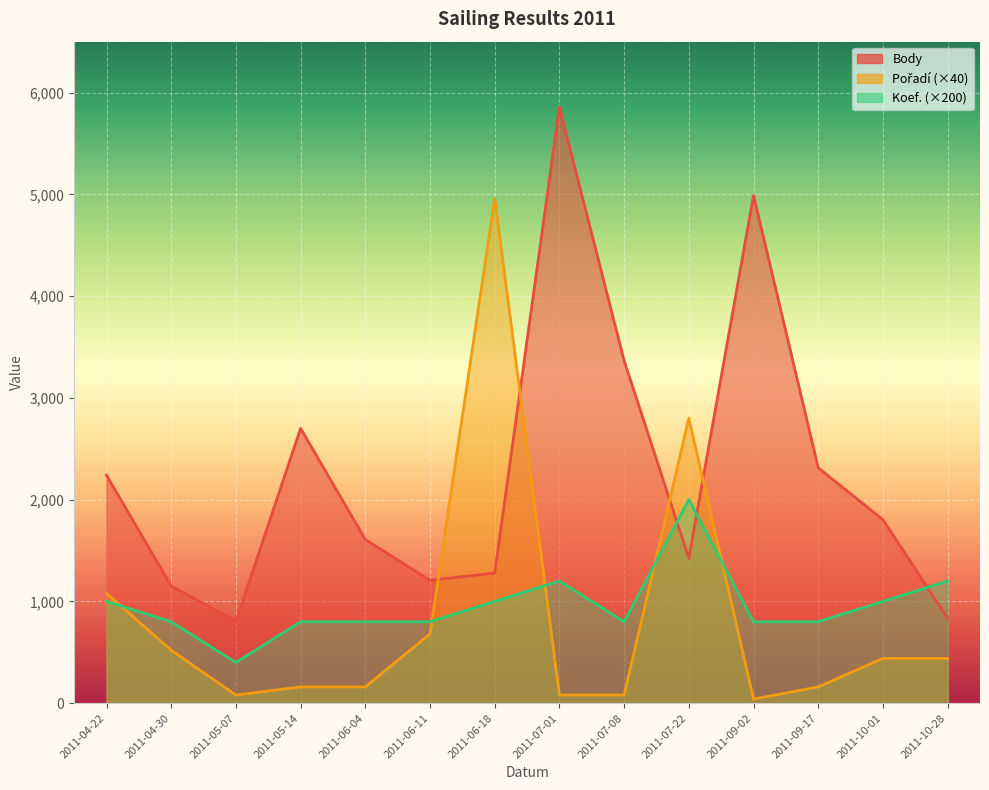

What are all the series names shown in the legend?

Body, Pořadí, Koef.